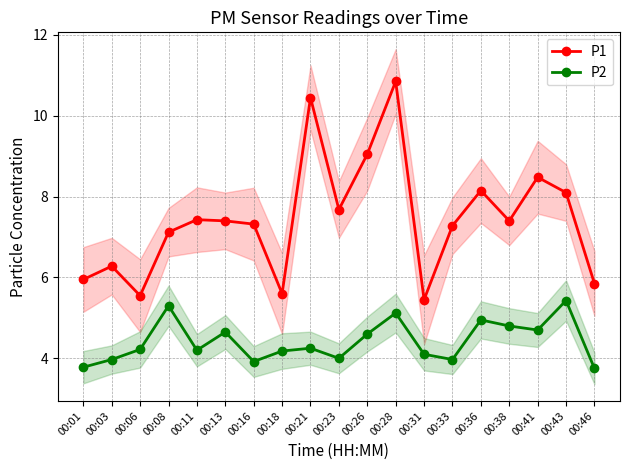

True or false: P2 and P1 cross at least once.

False